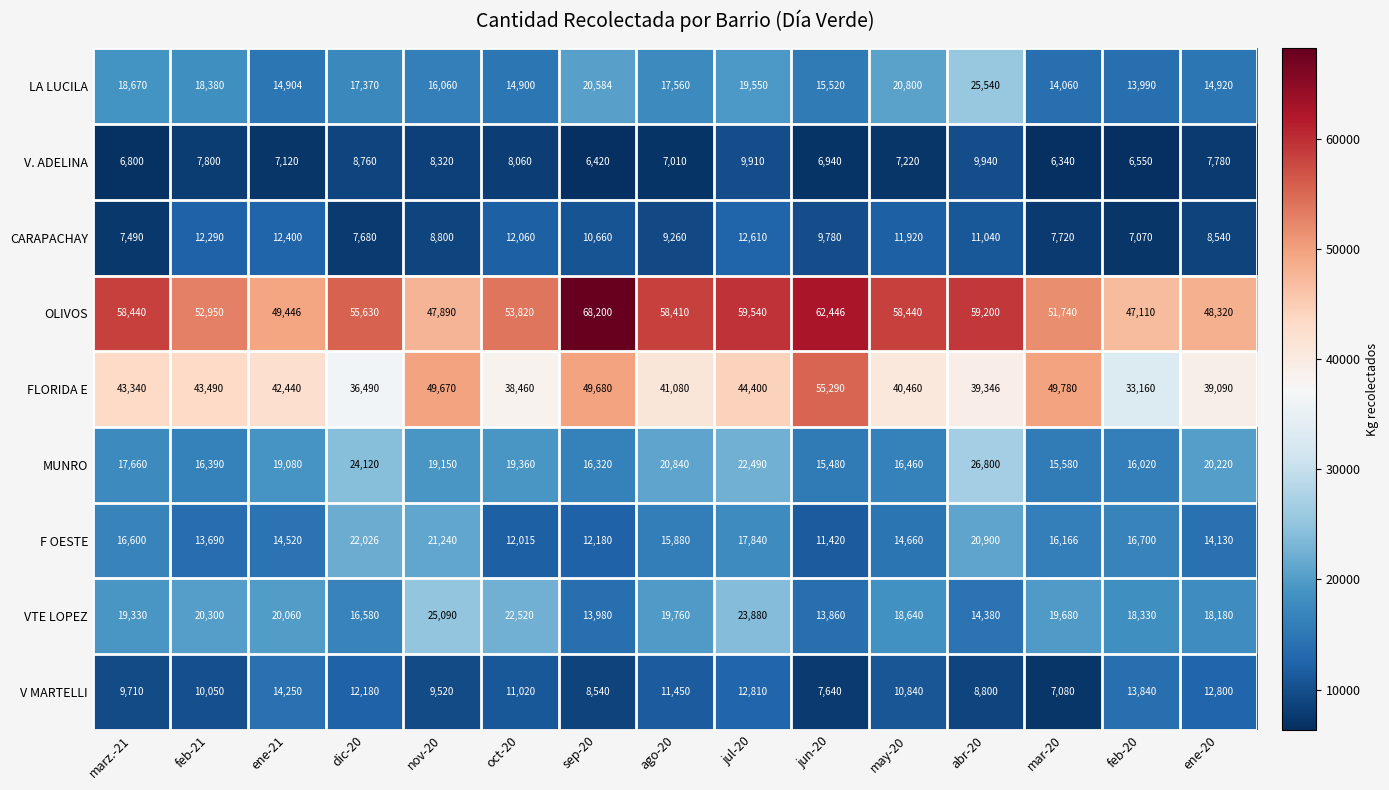

Which series has the widest spread of values?

FLORIDA E